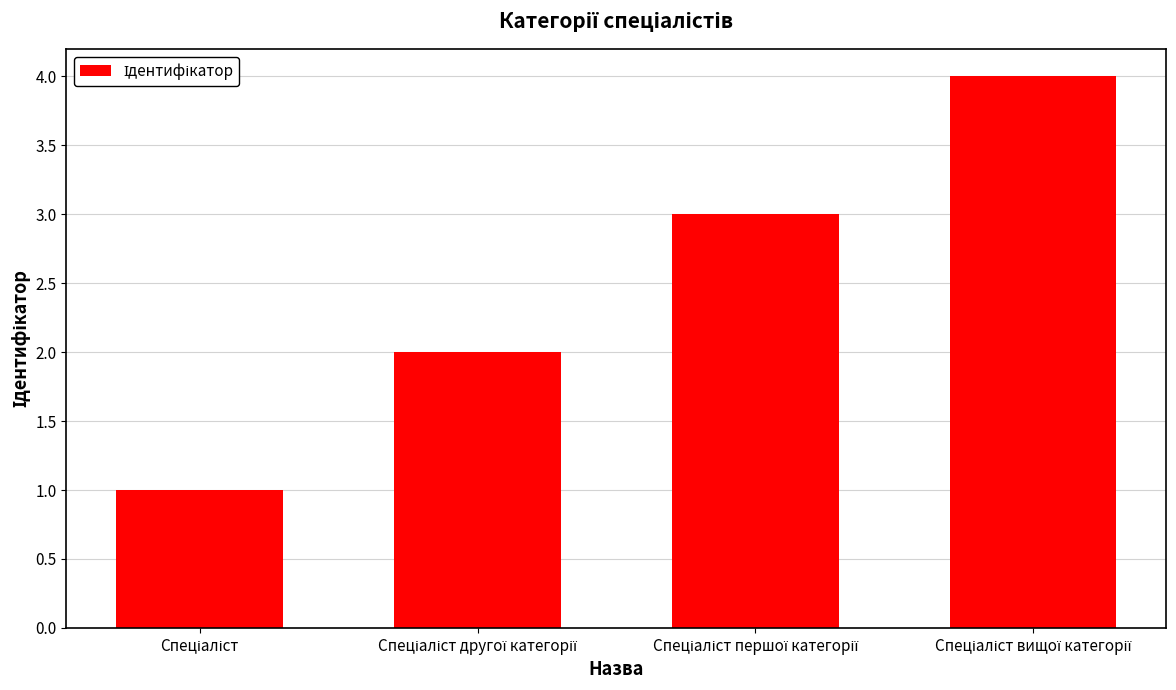

What is the sum of all values?

10